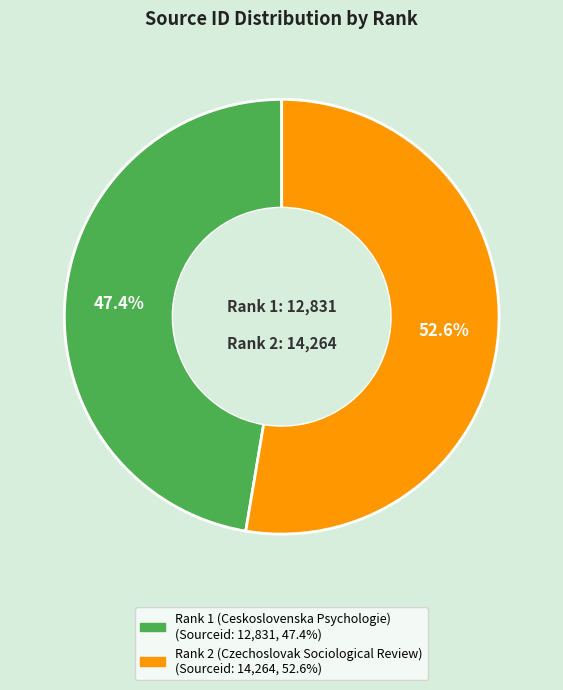

What percentage is the Rank 1 (Ceskoslovenska Psychologie) slice, to the nearest percent?

47%